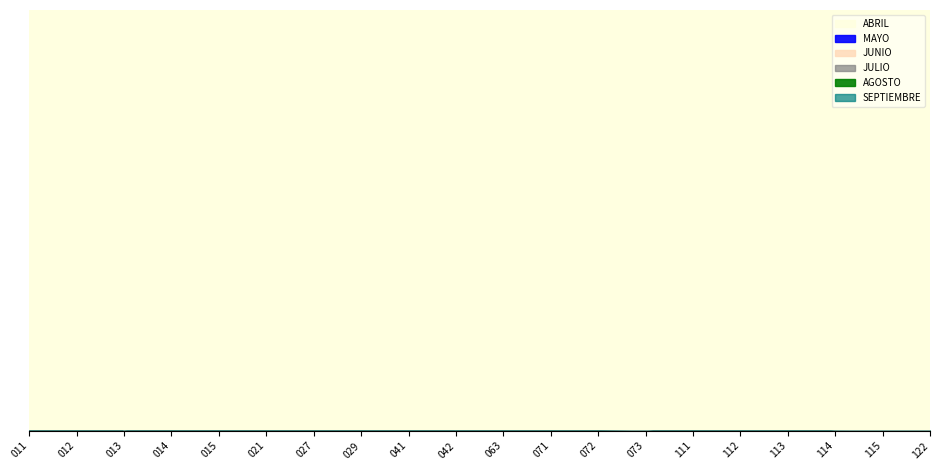

What are all the series names shown in the legend?

ABRIL, MAYO, JUNIO, JULIO, AGOSTO, SEPTIEMBRE